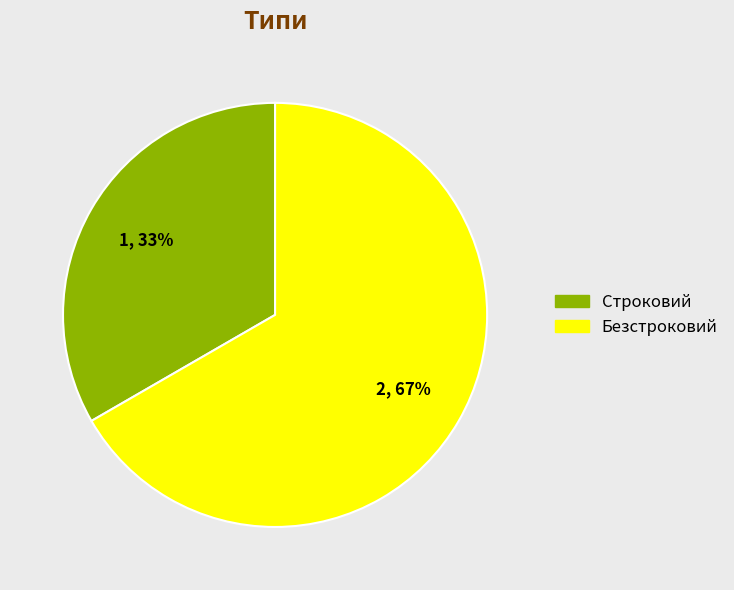

Is it true that Безстроковий is 78% of the pie?

False